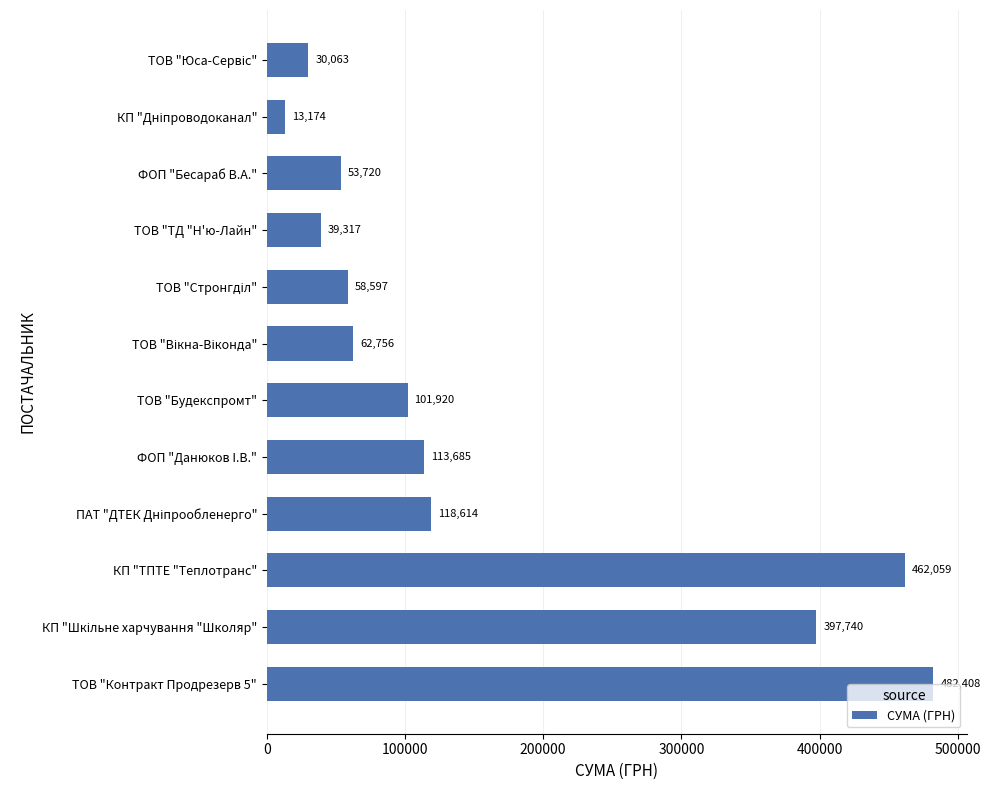

True or false: the data shows 462058.9 at КП "ТПТЕ "Теплотранс".

True